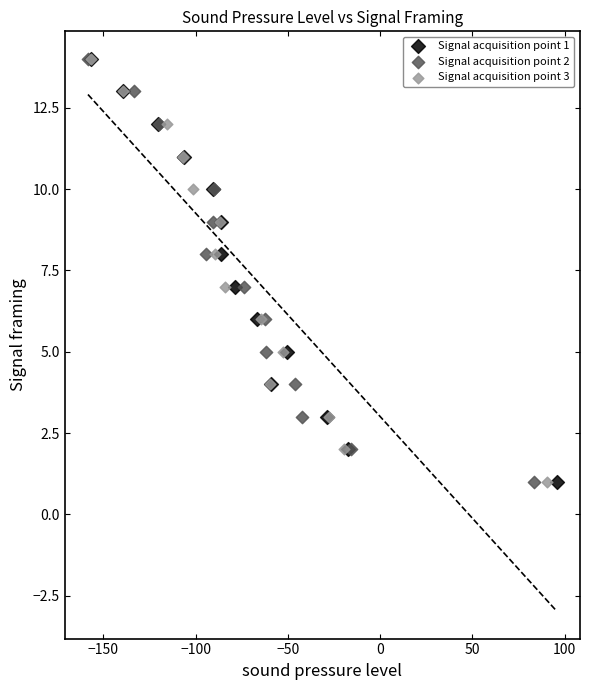

What are all the series names shown in the legend?

Signal acquisition point 1, Signal acquisition point 2, Signal acquisition point 3